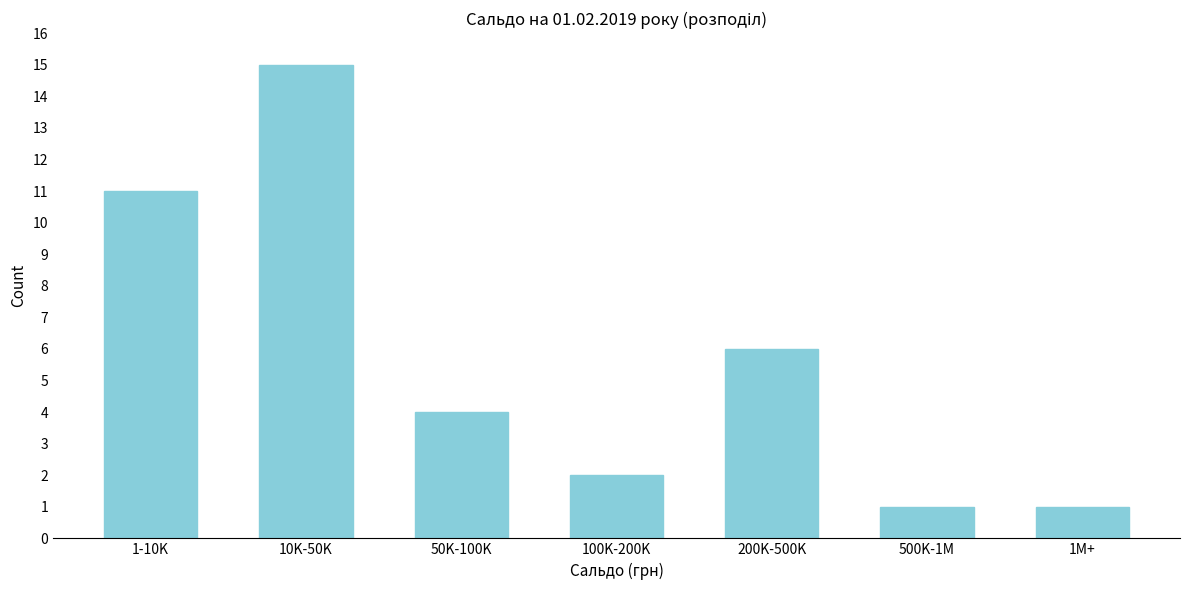

Reading left to right, what are all the values shown in this chart?

11	15	4	2	6	1	1